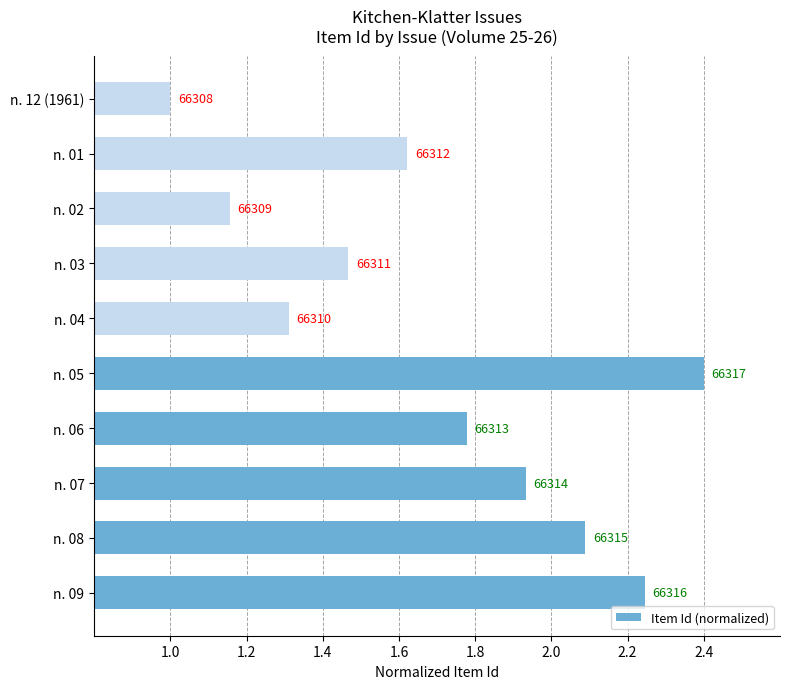

What is the smallest value displayed?

1.0